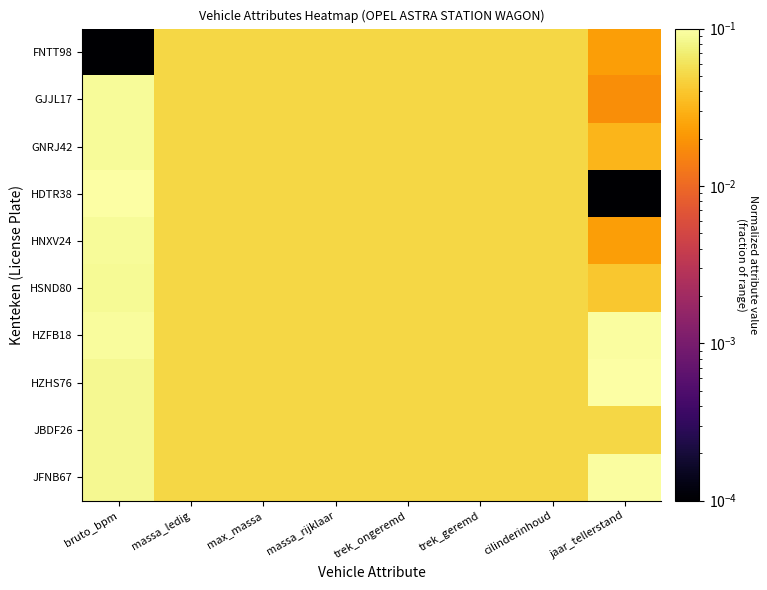

Which has a higher value, massa_rijklaar or trek_geremd?

massa_rijklaar